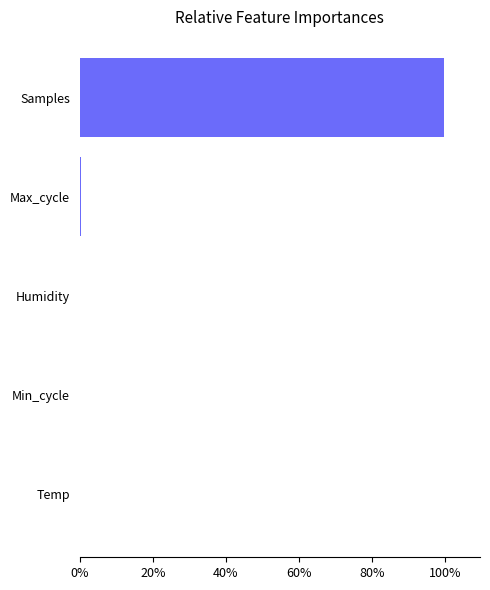

The chart shows a value of 0.0 at Humidity. True or false?

True